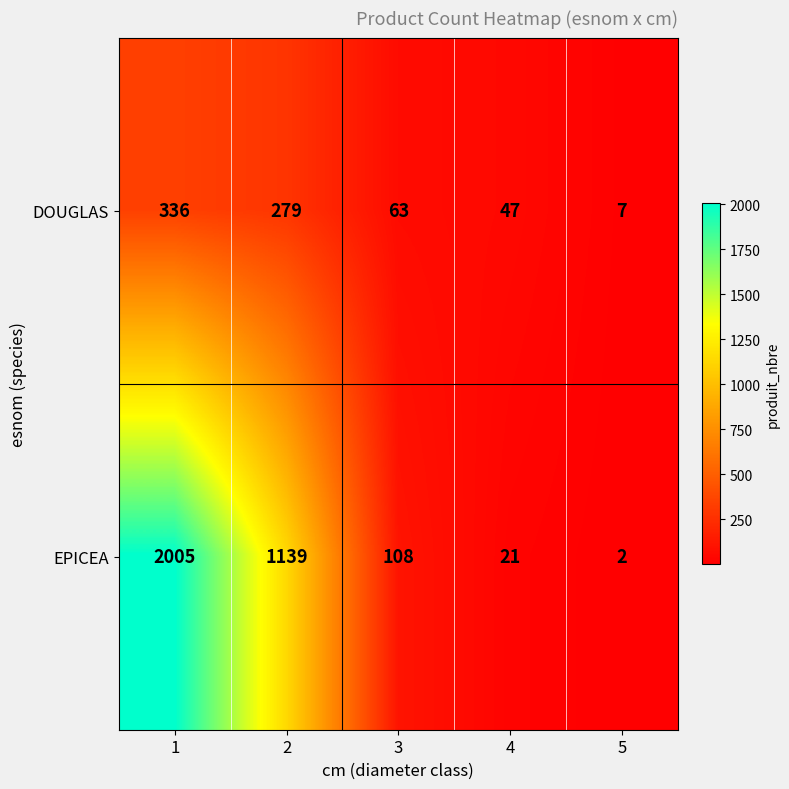

Which series has the widest spread of values?

EPICEA